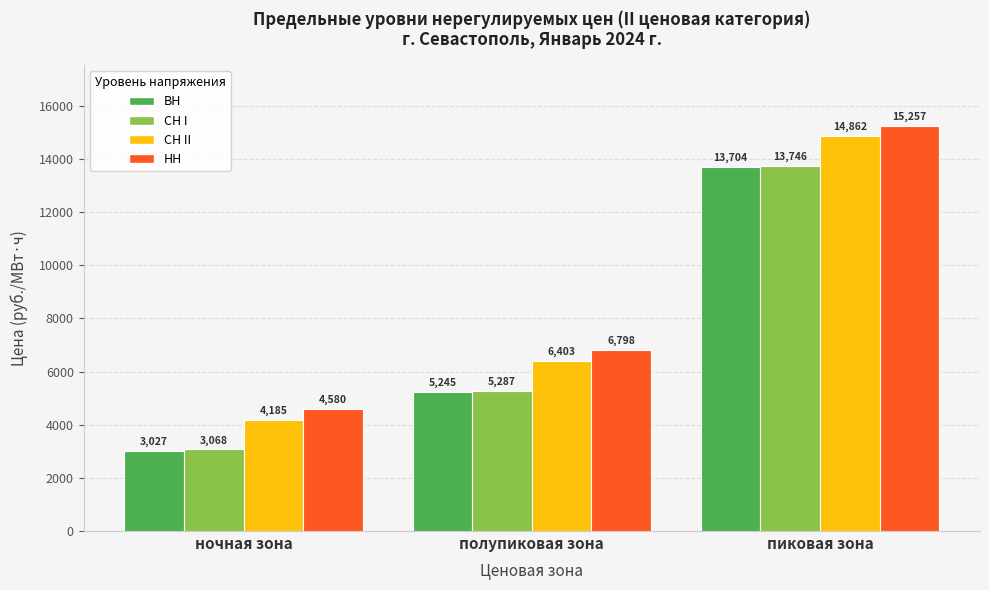

Where is НН nearest to the value 9918?

полупиковая зона